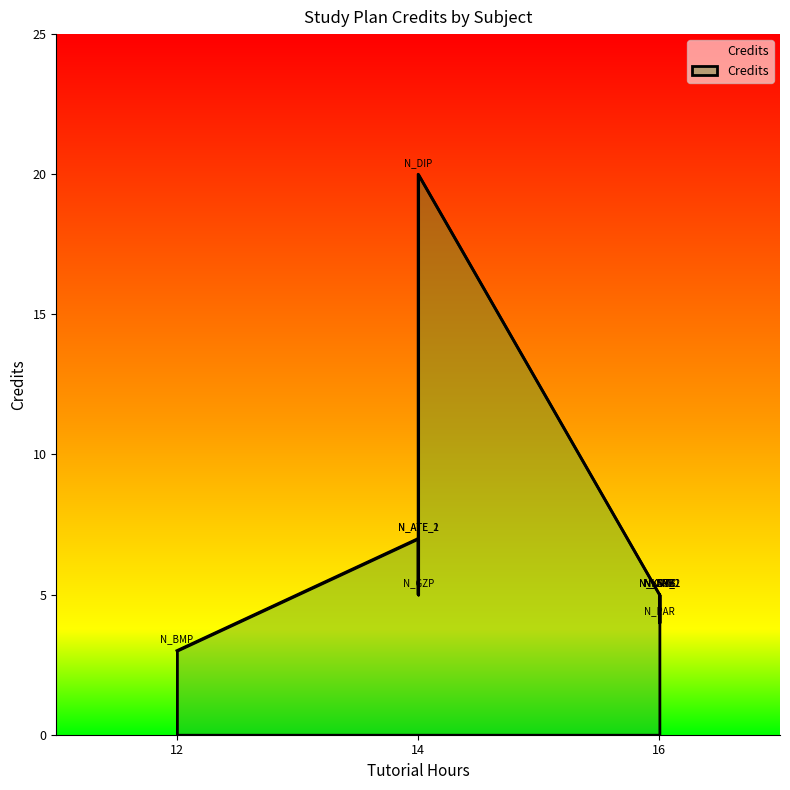

Rank the categories by value from lowest to highest.

N_BMP, N_PAR, N_AMF, N_KST_1, N_SRK, N_UVB, N_KST_2, N_GZP, N_SFB, N_DSZ, N_ATE_1, N_ATE_2, N_DIP